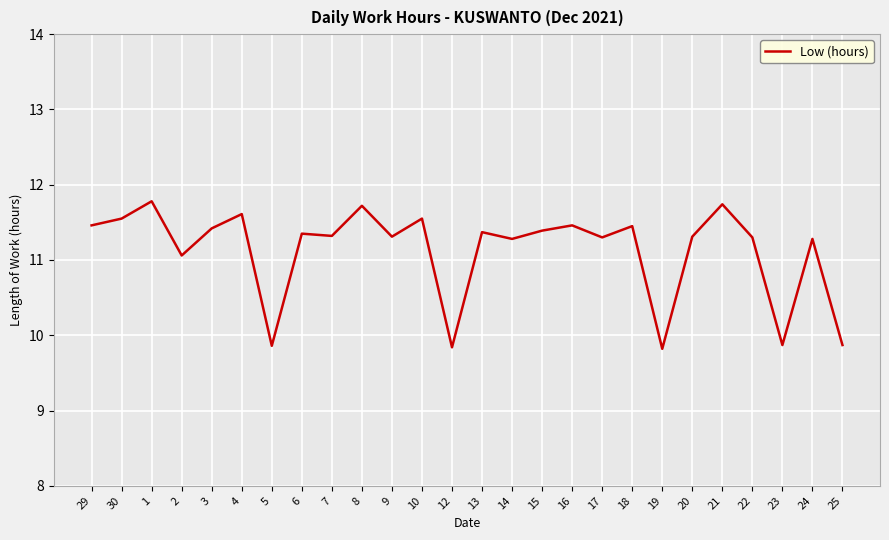

Which has a higher value, 23 or 15?

15